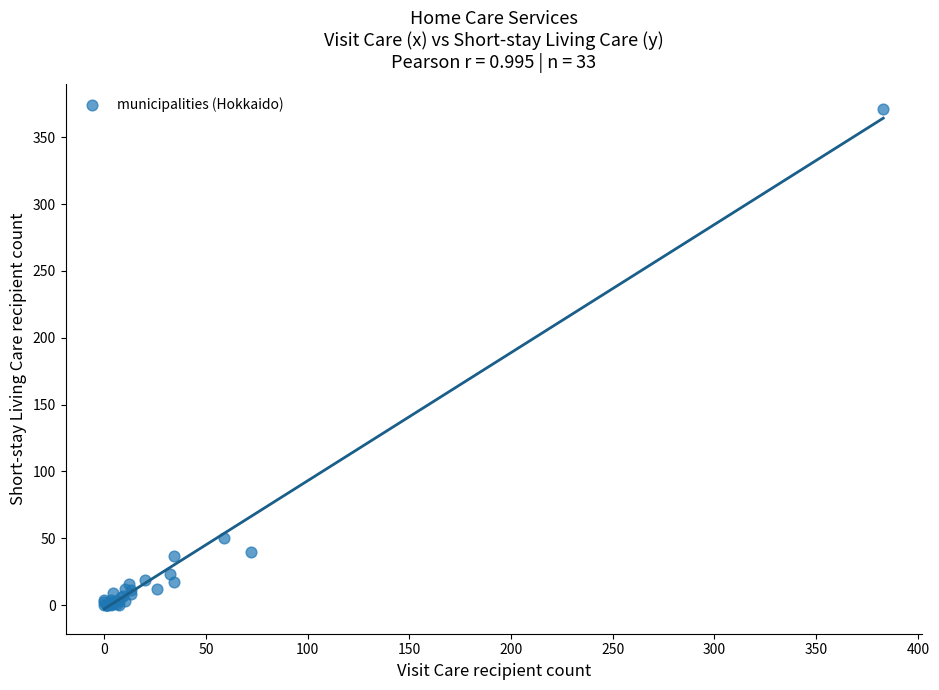

What Y value in the scatter plot is closest to 185?

50